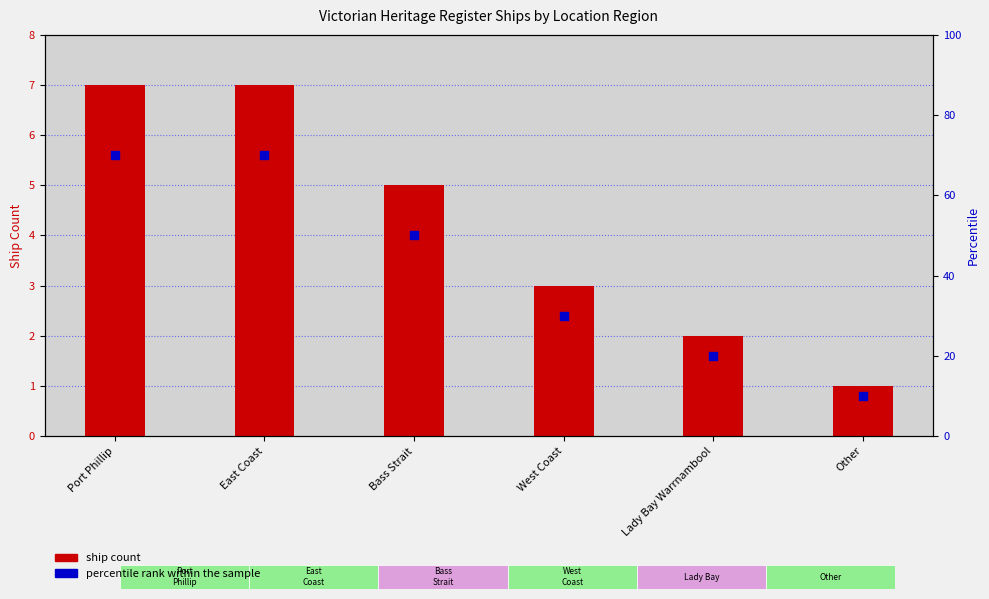

What is the total value across all series at Other?

11